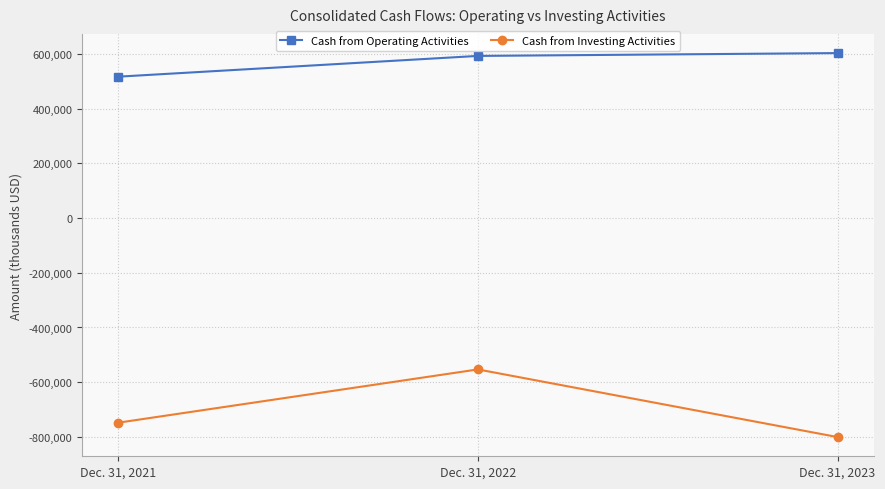

What value does the Cash from Operating Activities series have at Dec. 31, 2023, to the nearest 100?

602600